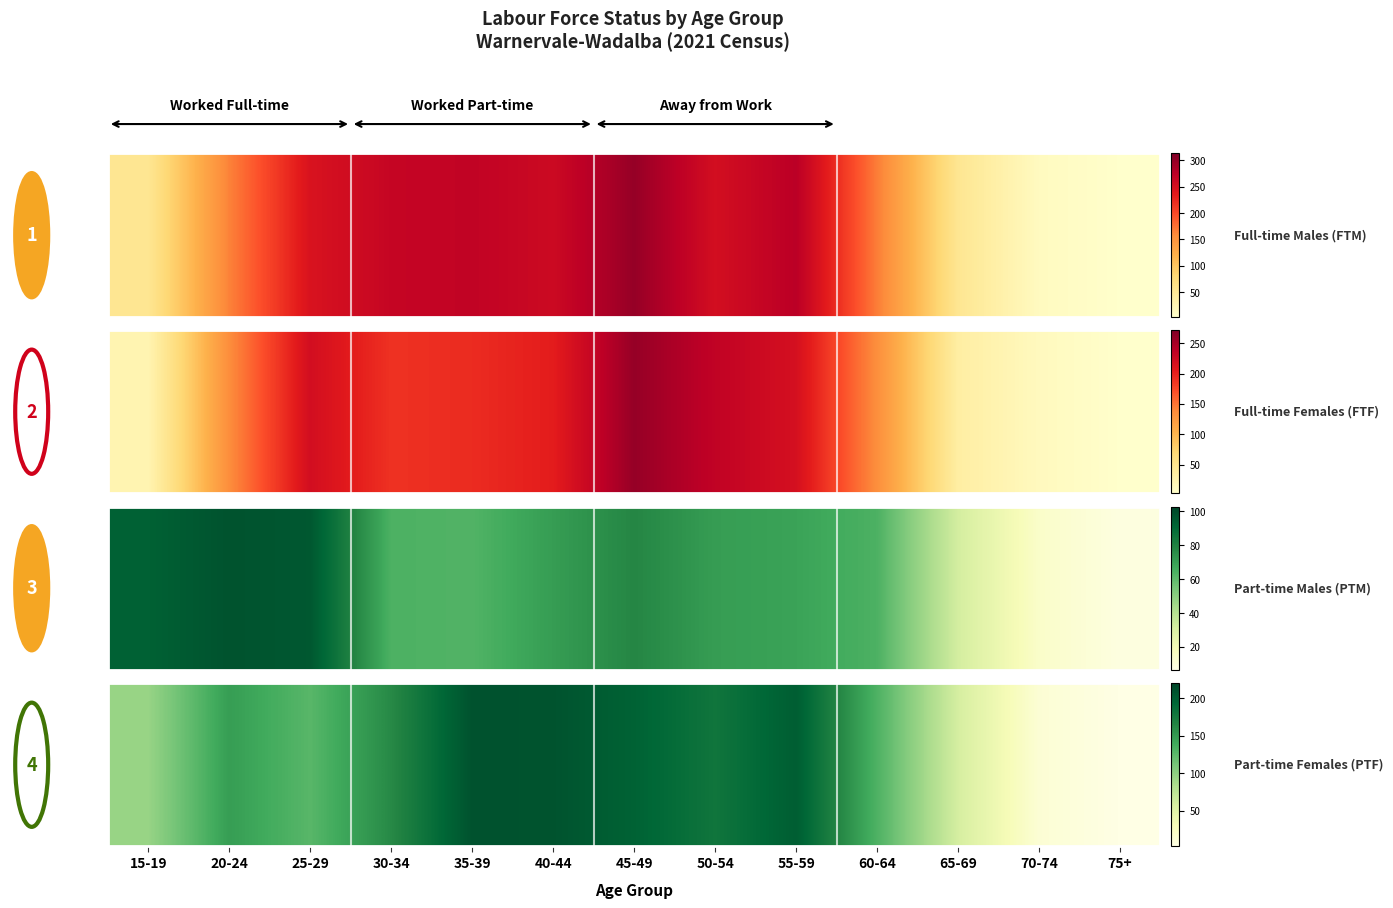

Which has a higher value, 30-34 or 50-54?

50-54